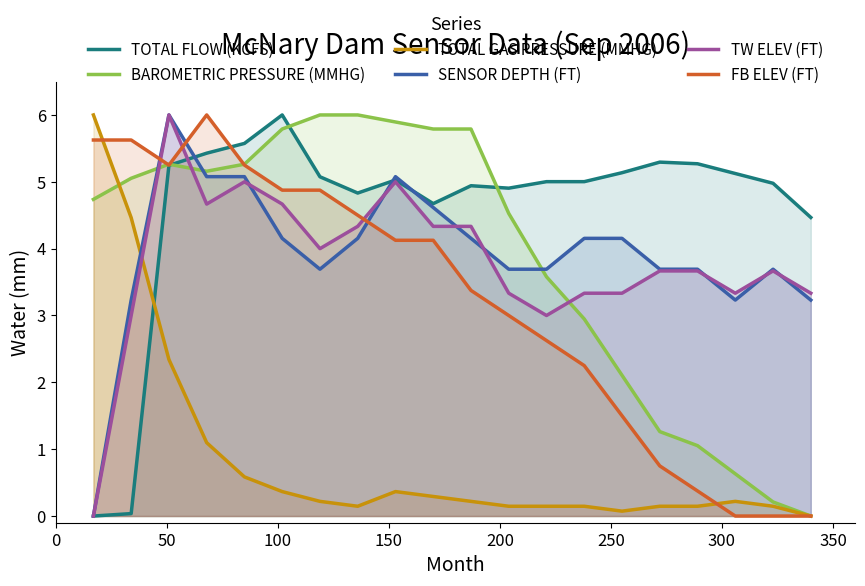

Which series ends up on top after the final intersection of TOTAL GAS PRESSURE (MMHG) and TOTAL FLOW (KCFS)?

TOTAL FLOW (KCFS)